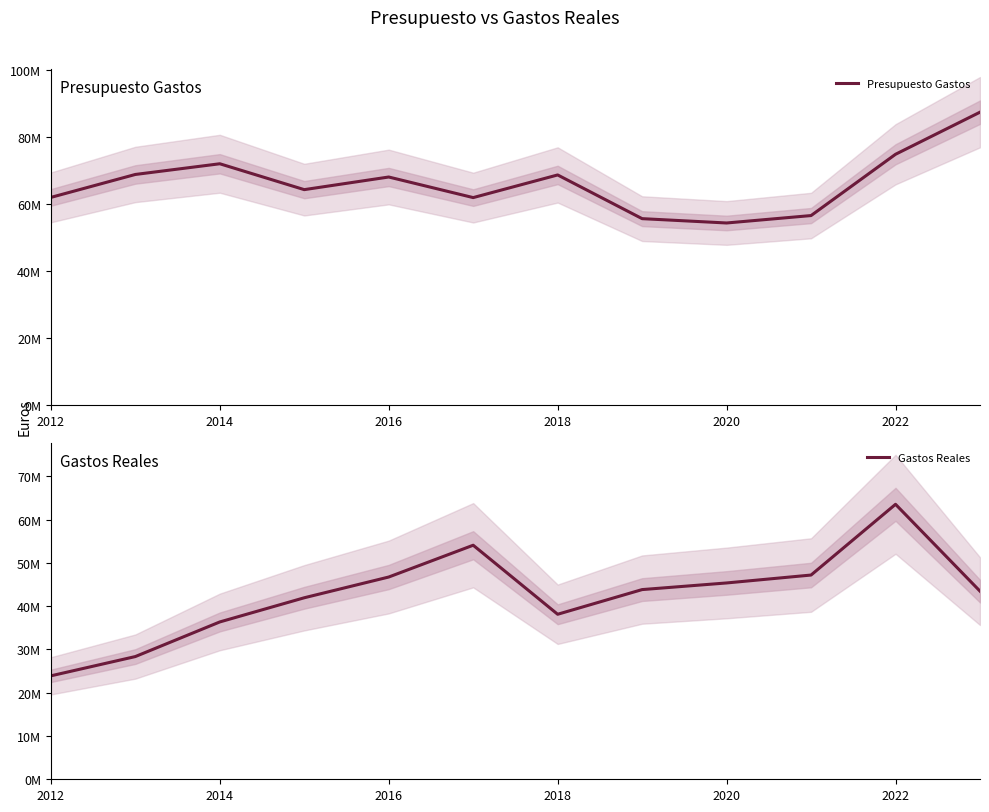

What position from the right is 2012?

12